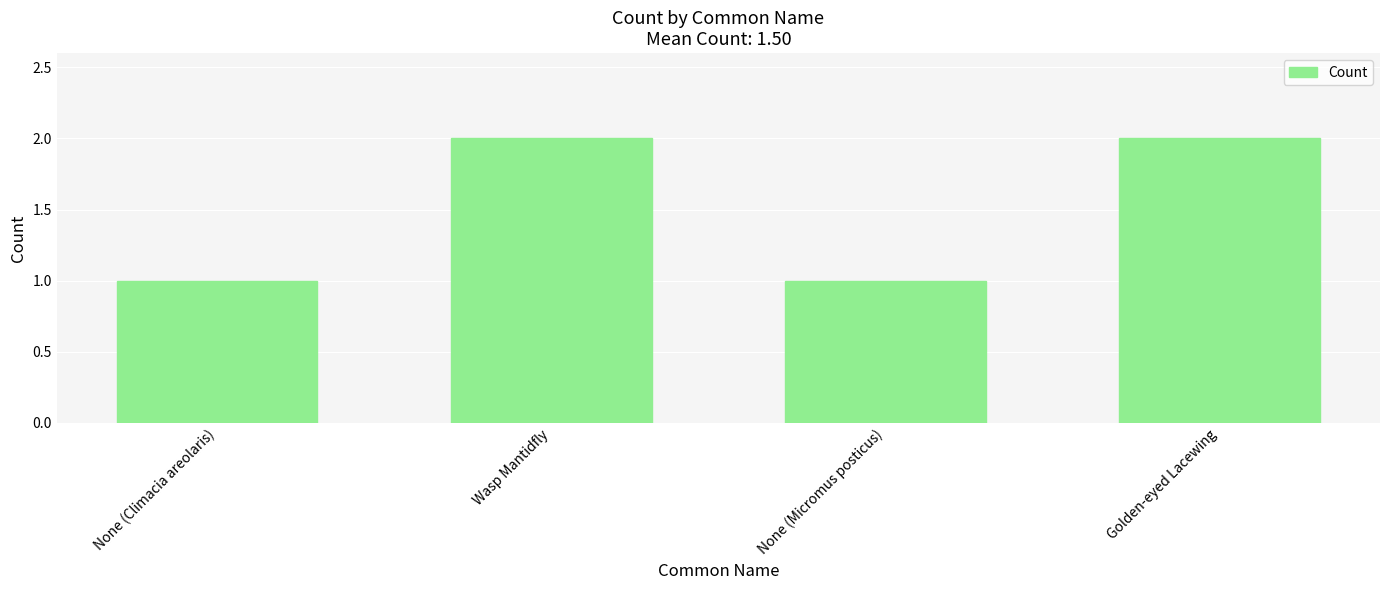

What is the label of the 2nd bar from the left?

Wasp Mantidfly